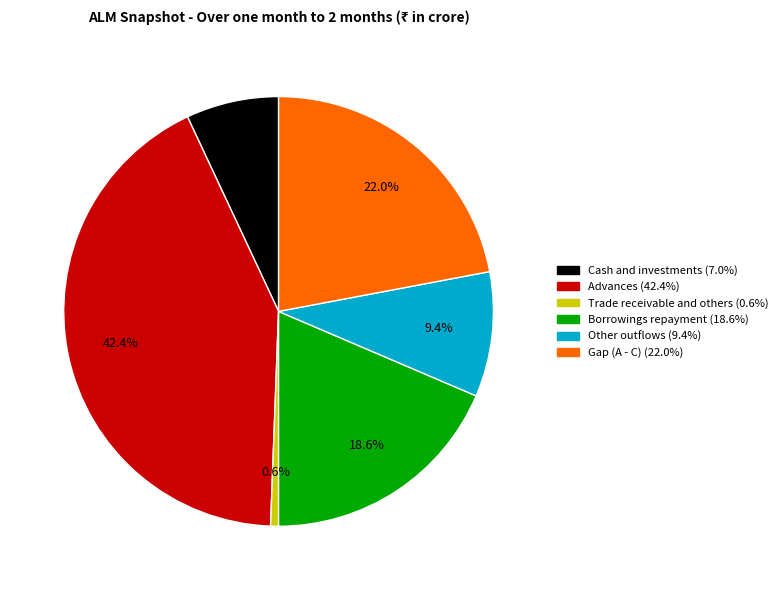

How many slices are in this pie chart?

6